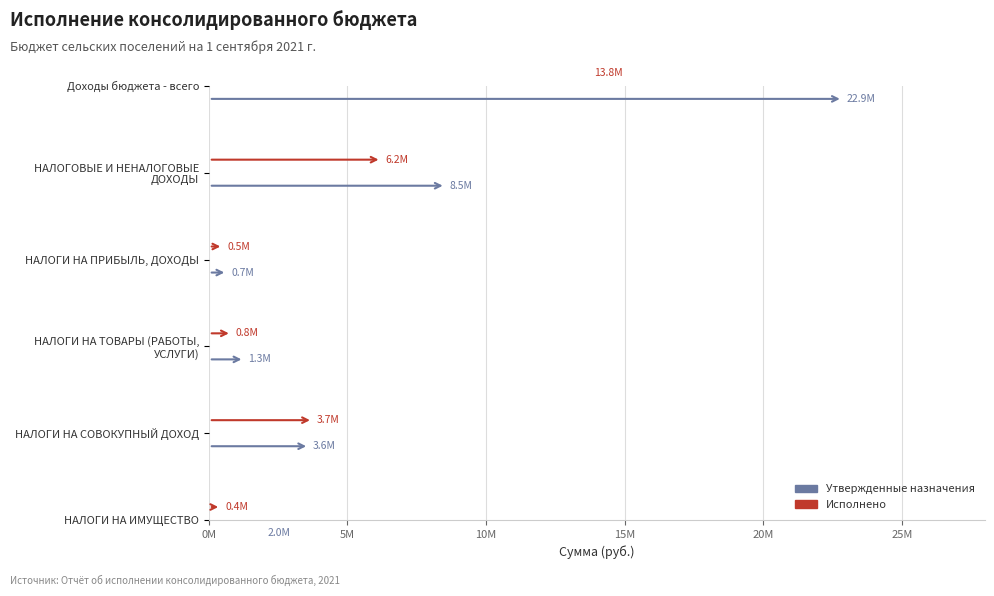

At which category does the chart reach its peak across all series?

Доходы бюджета - всего